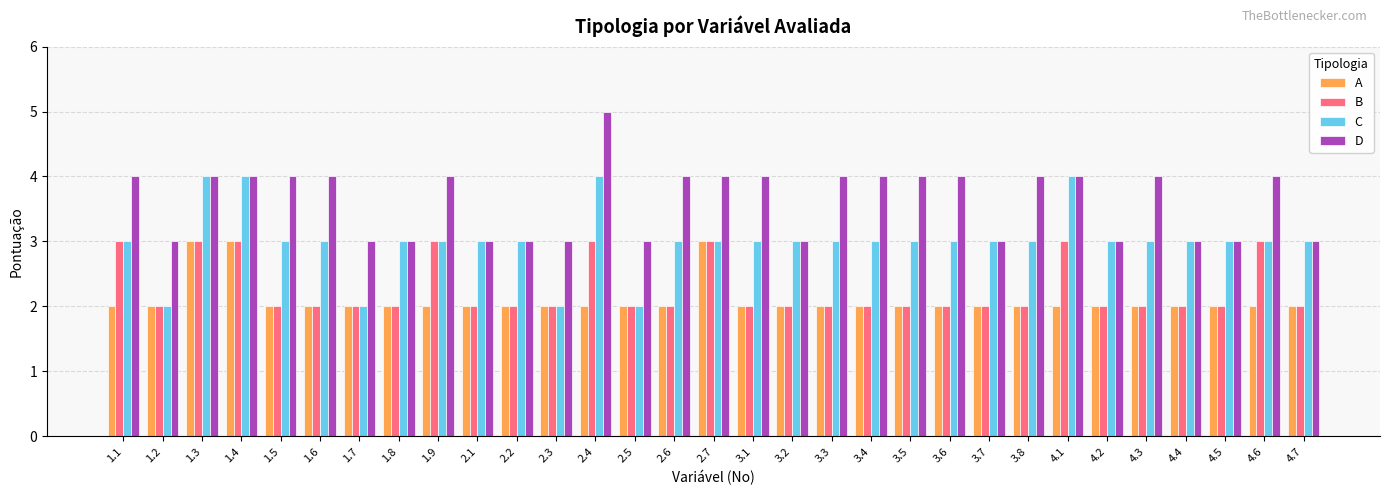

What position from the right is 4.1?

7